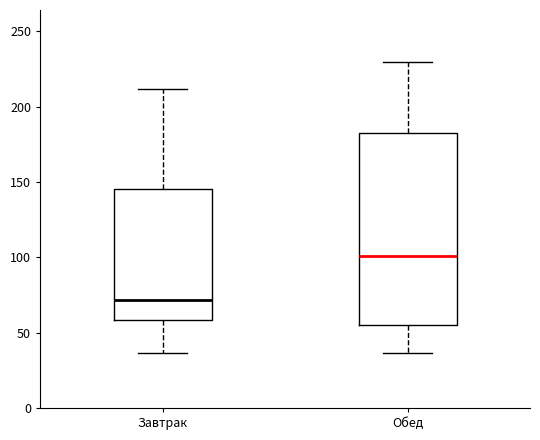

Which box has the highest median line?

Обед